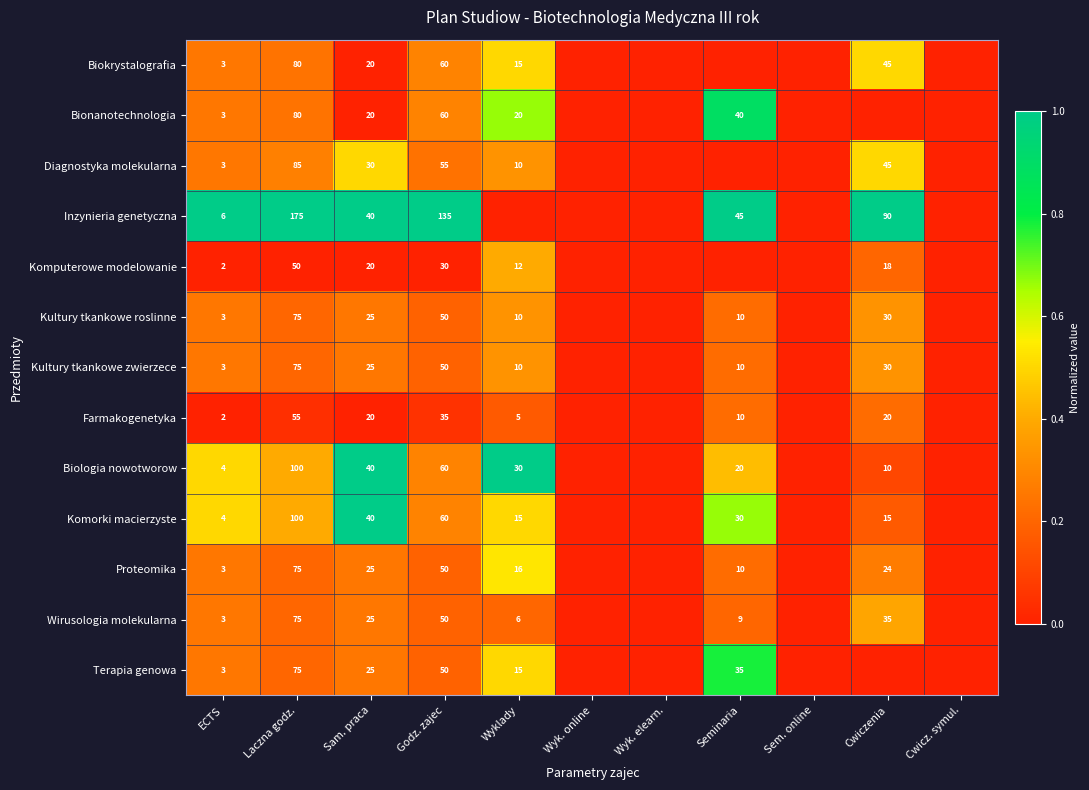

Is the value of Wirusologia molekularna at Wyklady greater than the value of Bionanotechnologia at Seminaria?

No